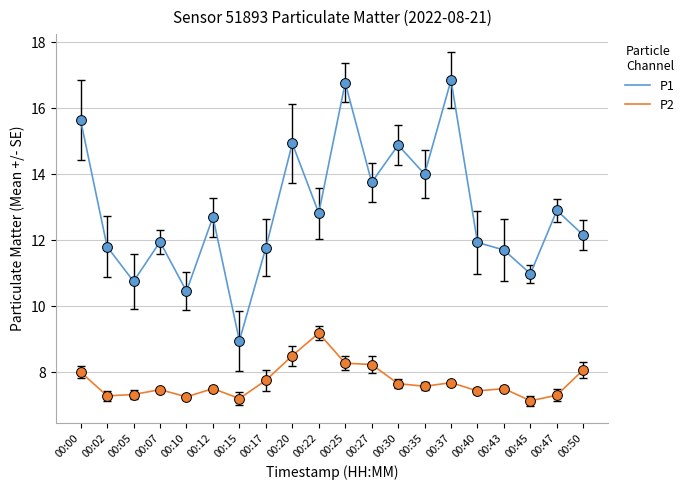

Which series has the largest total across all categories?

P1